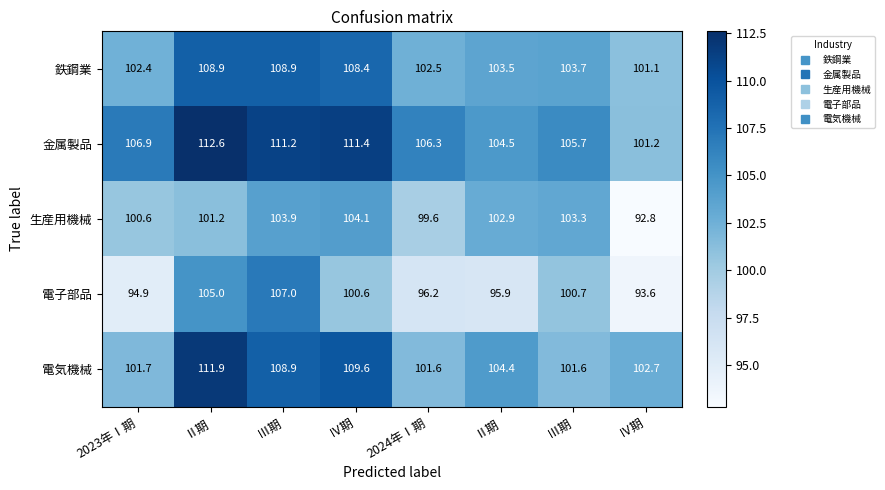

How many data points does each series have?

8